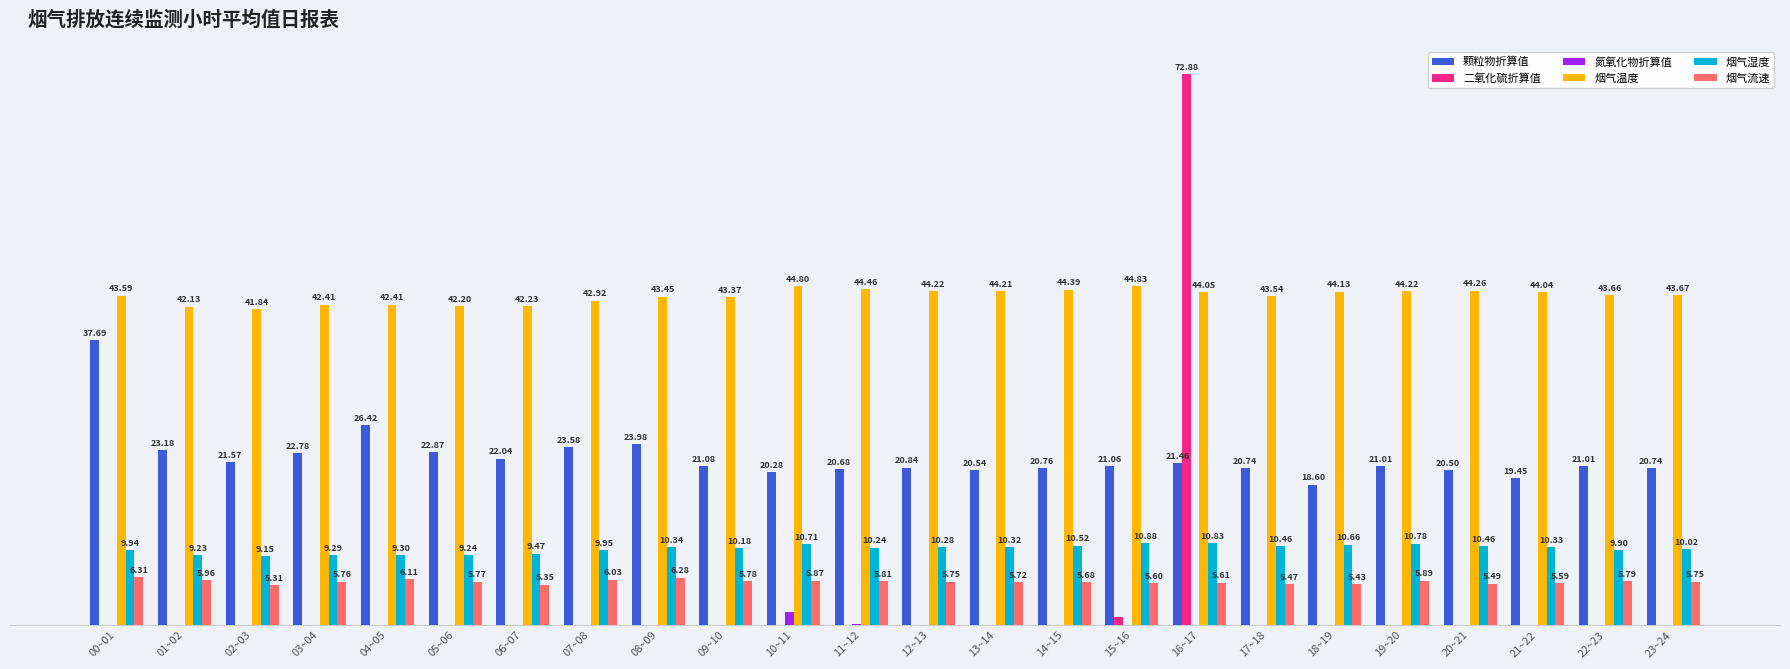

Between 08~09 and 12~13, which series saw the biggest shift?

颗粒物折算值